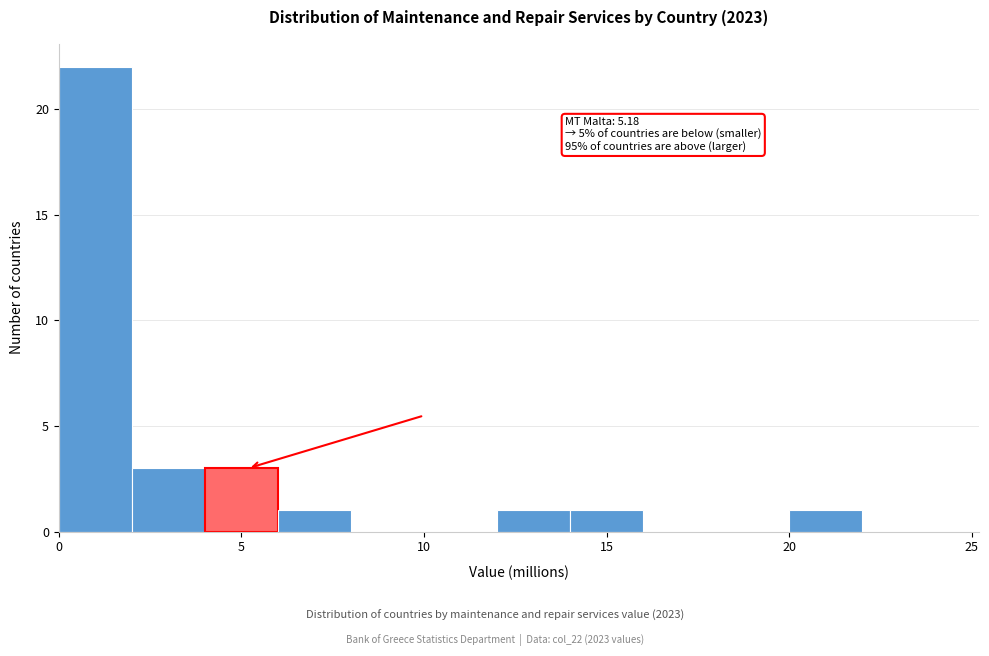

Which range on the x-axis has the tallest bar?

0 to 2